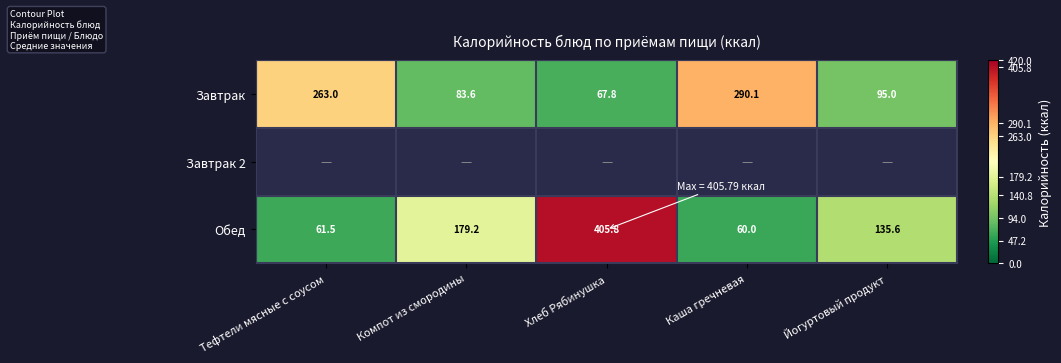

At which label does Обед reach its peak?

Хлеб Рябинушка